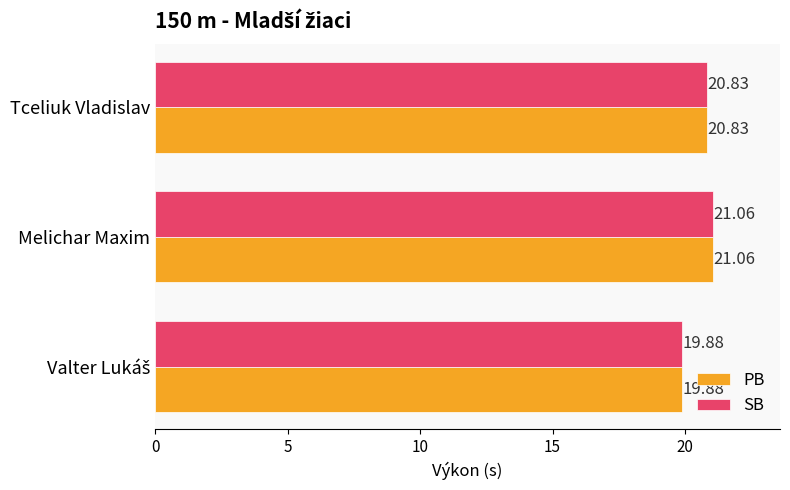

What is the sum of all PB values?

61.8